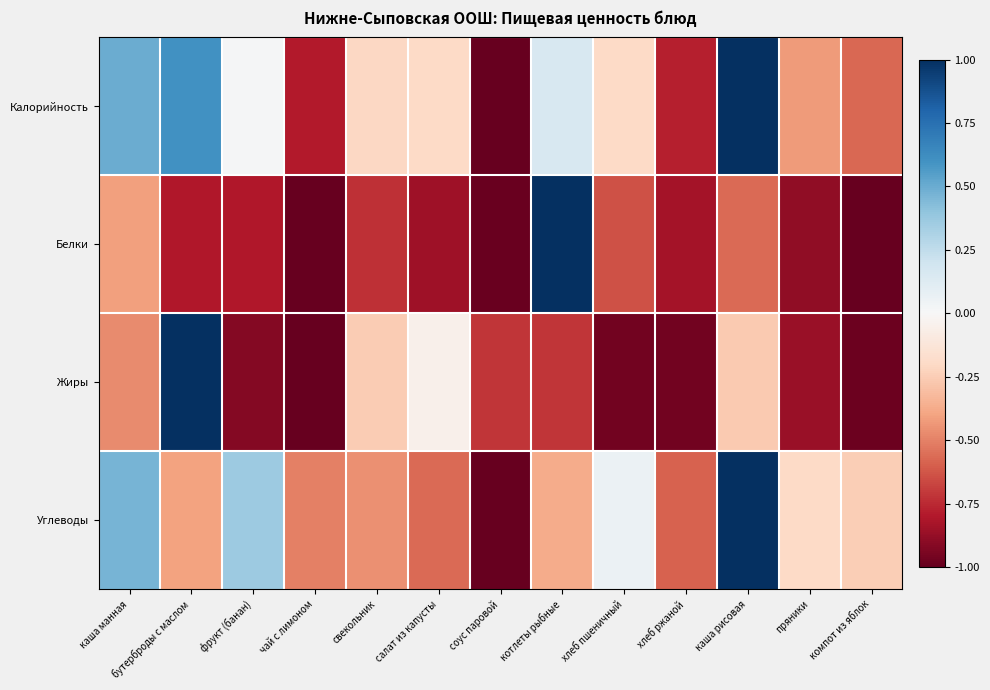

At пряники, list the series in order from smallest to largest.

Белки, Жиры, Калорийность, Углеводы